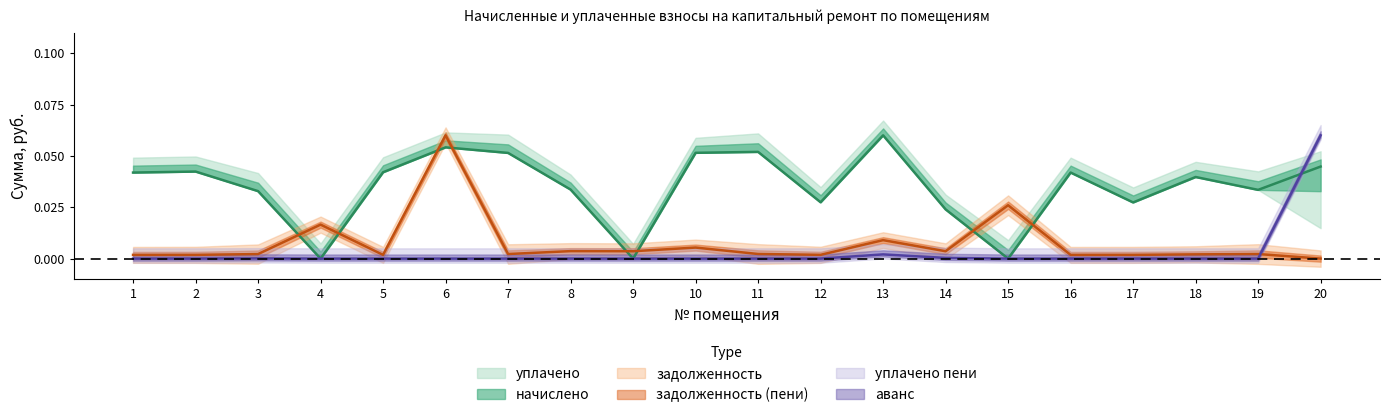

Is the value of уплачено at 1 greater than the value of уплачено пени at 2?

Yes